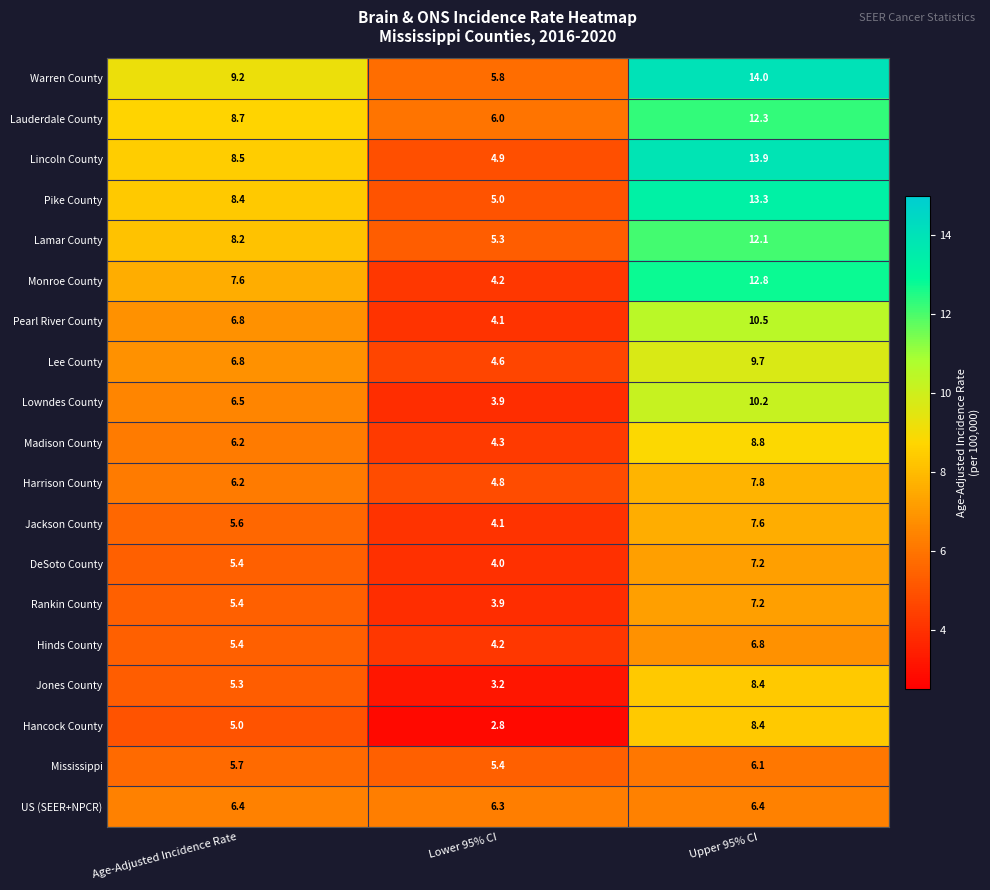

True or false: Pearl River County has a value of 6.8 at Age-Adjusted Incidence Rate.

True